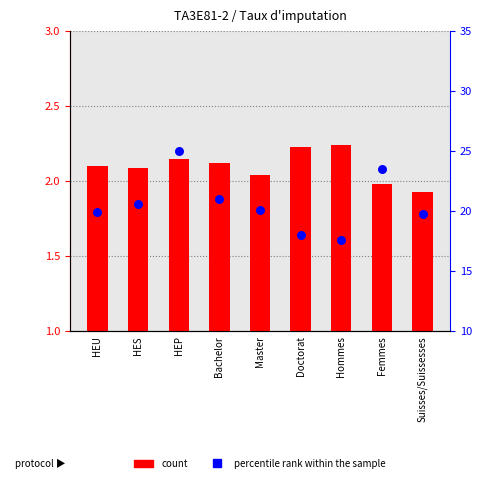

What are all the series names shown in the legend?

count, percentile rank within the sample